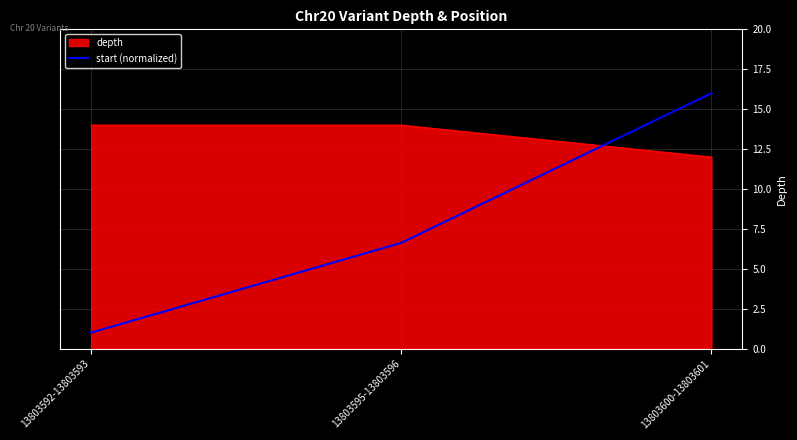

Between 13803592-13803593 and 13803595-13803596, which series saw the biggest shift?

start (normalized)